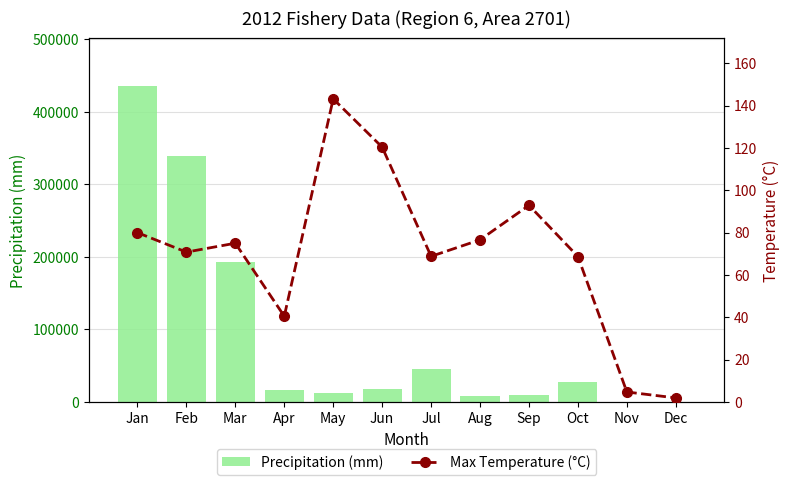

At May, list the series in order from smallest to largest.

Max Temperature (°C), Precipitation (mm)